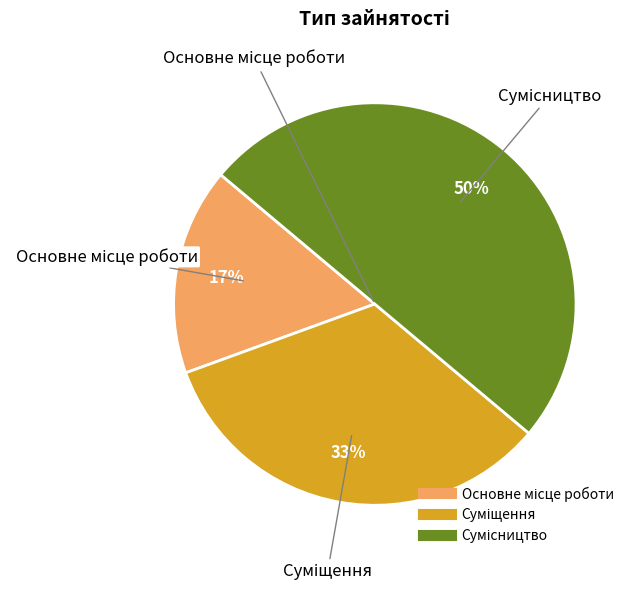

To the nearest percent, what is the difference between the largest and smallest slice percentages?

33%